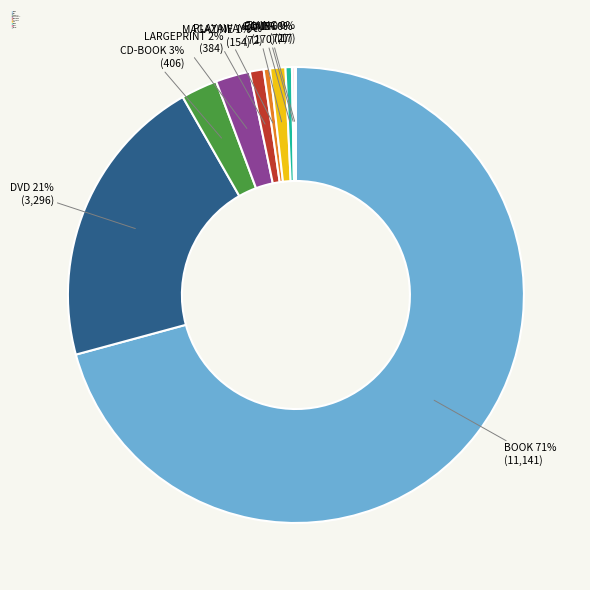

Is there a majority slice in this chart?

Yes